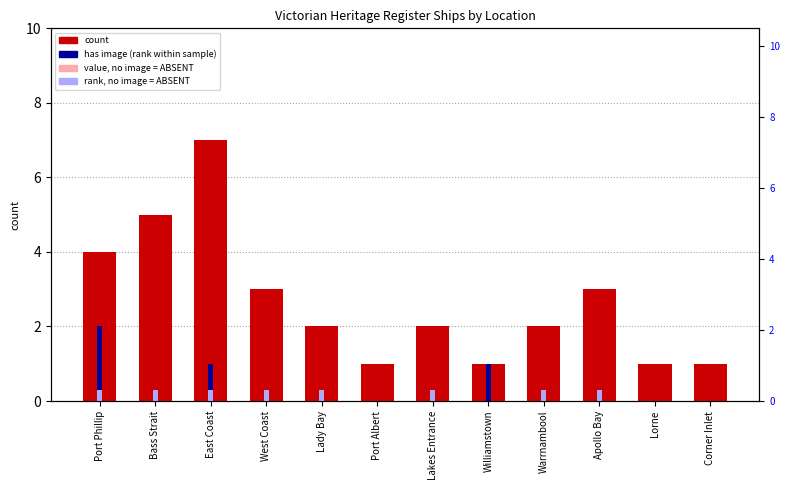

Reading right to left, list all the values displayed in this chart.

count: 1.0	1.0	3.0	2.0	1.0	2.0	1.0	2.0	3.0	7.0	5.0	4.0
has image (rank proxy): 0.0	0.0	0.0	0.0	1.0	0.0	0.0	0.0	0.0	1.0	0.0	2.0
value, no image: 0.0	0.0	2.0	1.0	0.0	1.0	0.0	1.0	2.0	6.0	4.0	3.0
rank, no image: 0.0	0.0	0.3	0.3	0.0	0.3	0.0	0.3	0.3	0.3	0.3	0.3